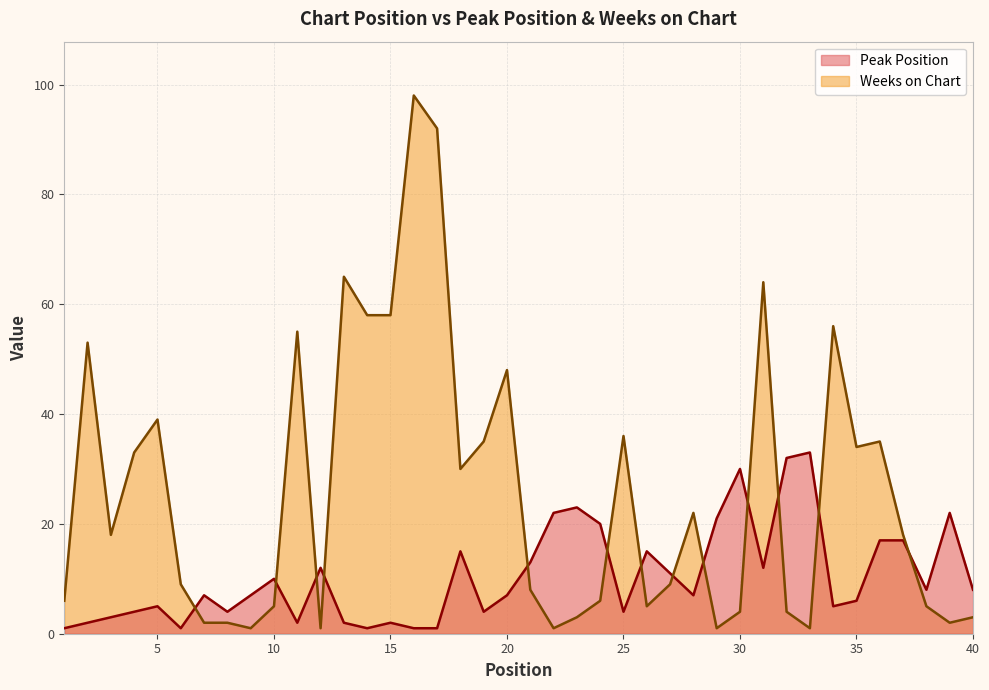

In Peak Position, how many points are higher than both neighbors (excluding endpoints)?

11